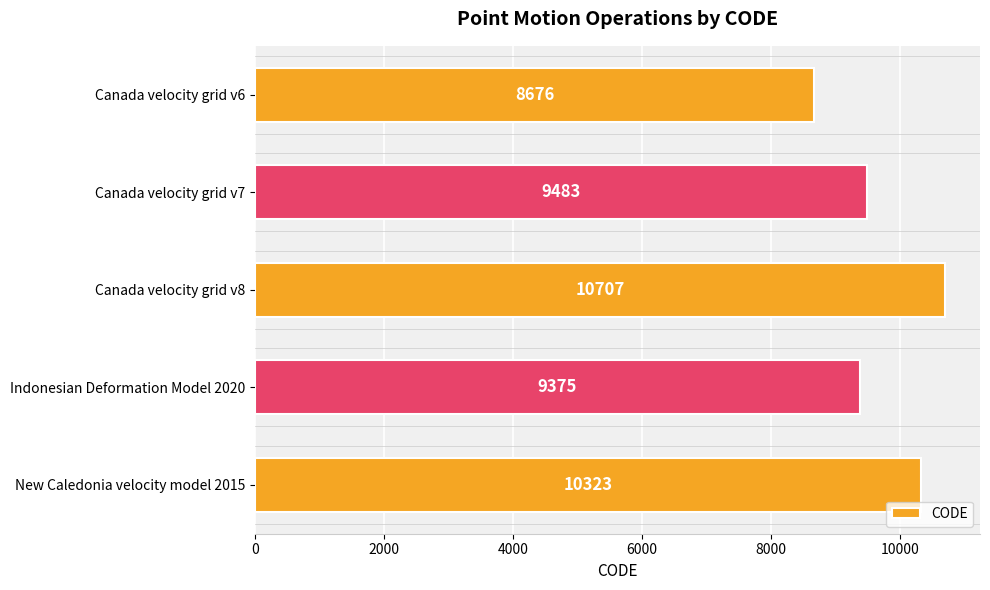

List the labels in order of value, smallest first.

Canada velocity grid v6, Indonesian Deformation Model 2020, Canada velocity grid v7, New Caledonia velocity model 2015, Canada velocity grid v8